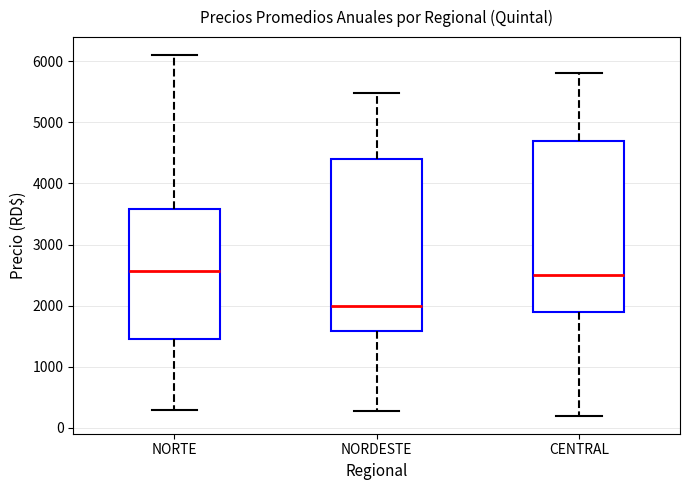

Which box's median line is the lowest?

NORDESTE